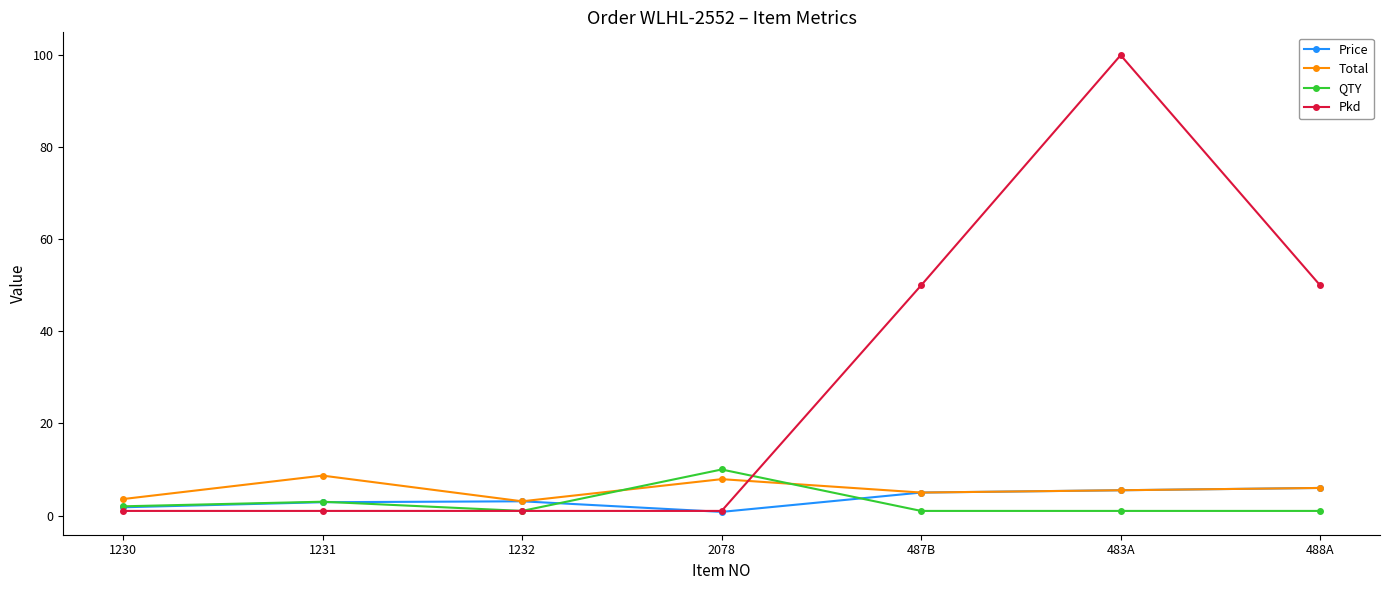

Where is the first local maximum for Total?

1231